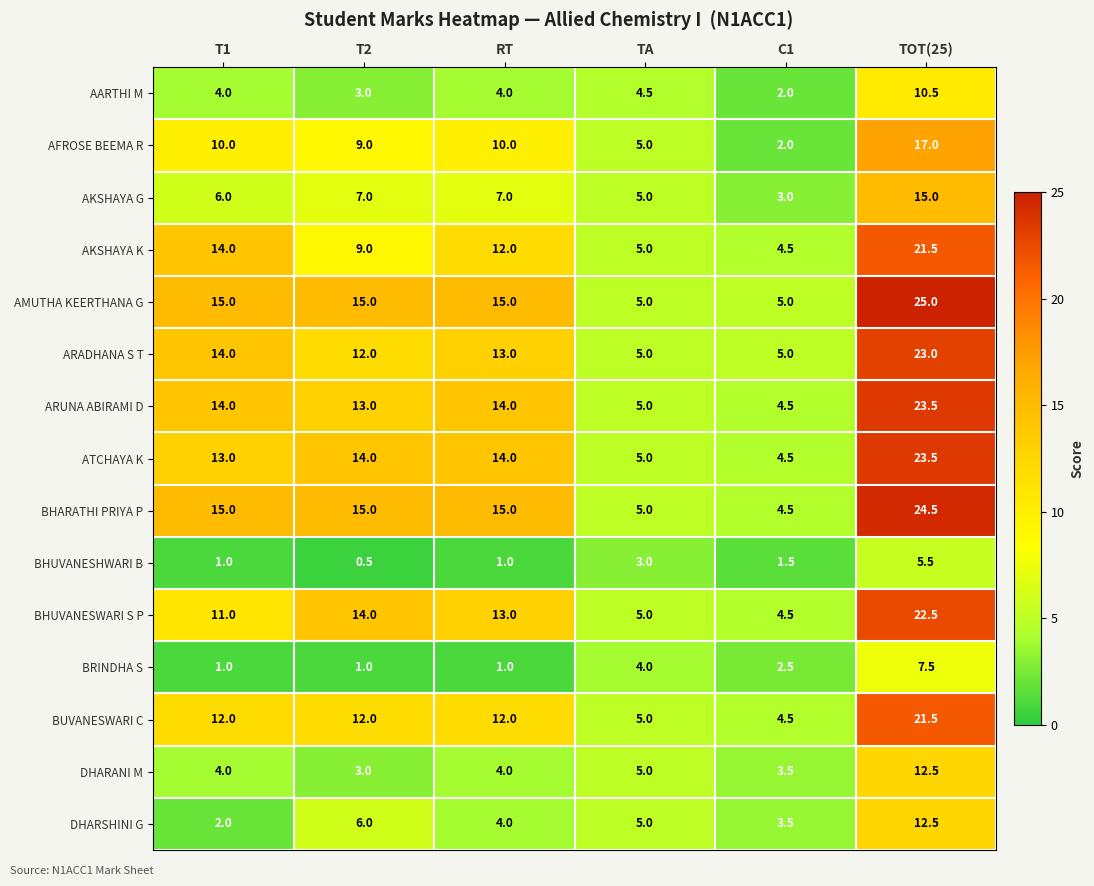

How many distinct data groups are displayed?

15